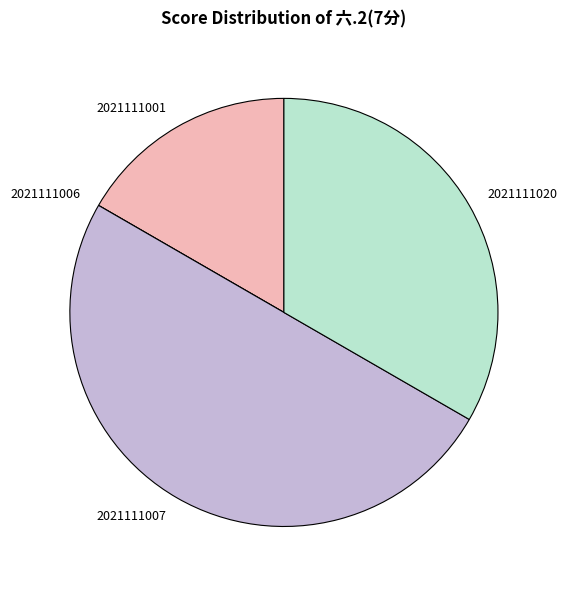

The 2021111001 slice represents 17% of the pie. True or false?

True